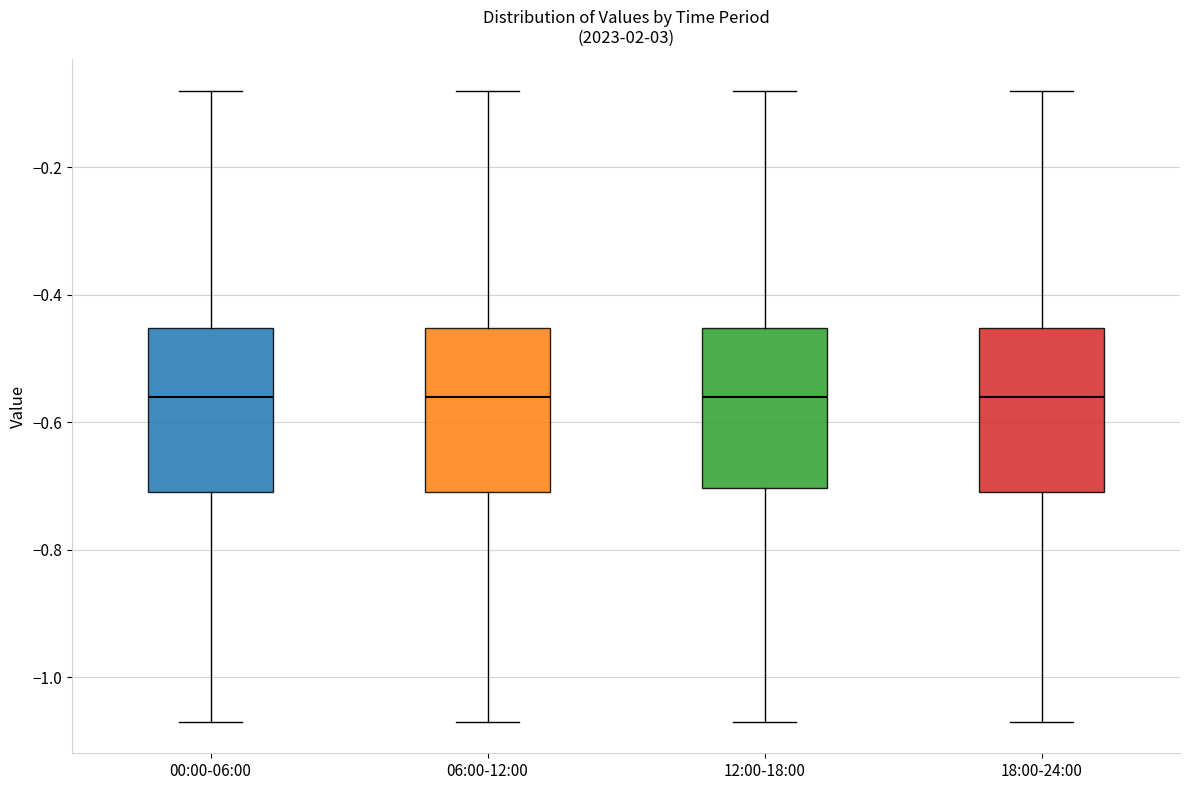

Where does the median line of the box for 18:00-24:00 sit on the y-axis? The values are not printed on the chart, so give them approximately, as read against the axis.

-0.56